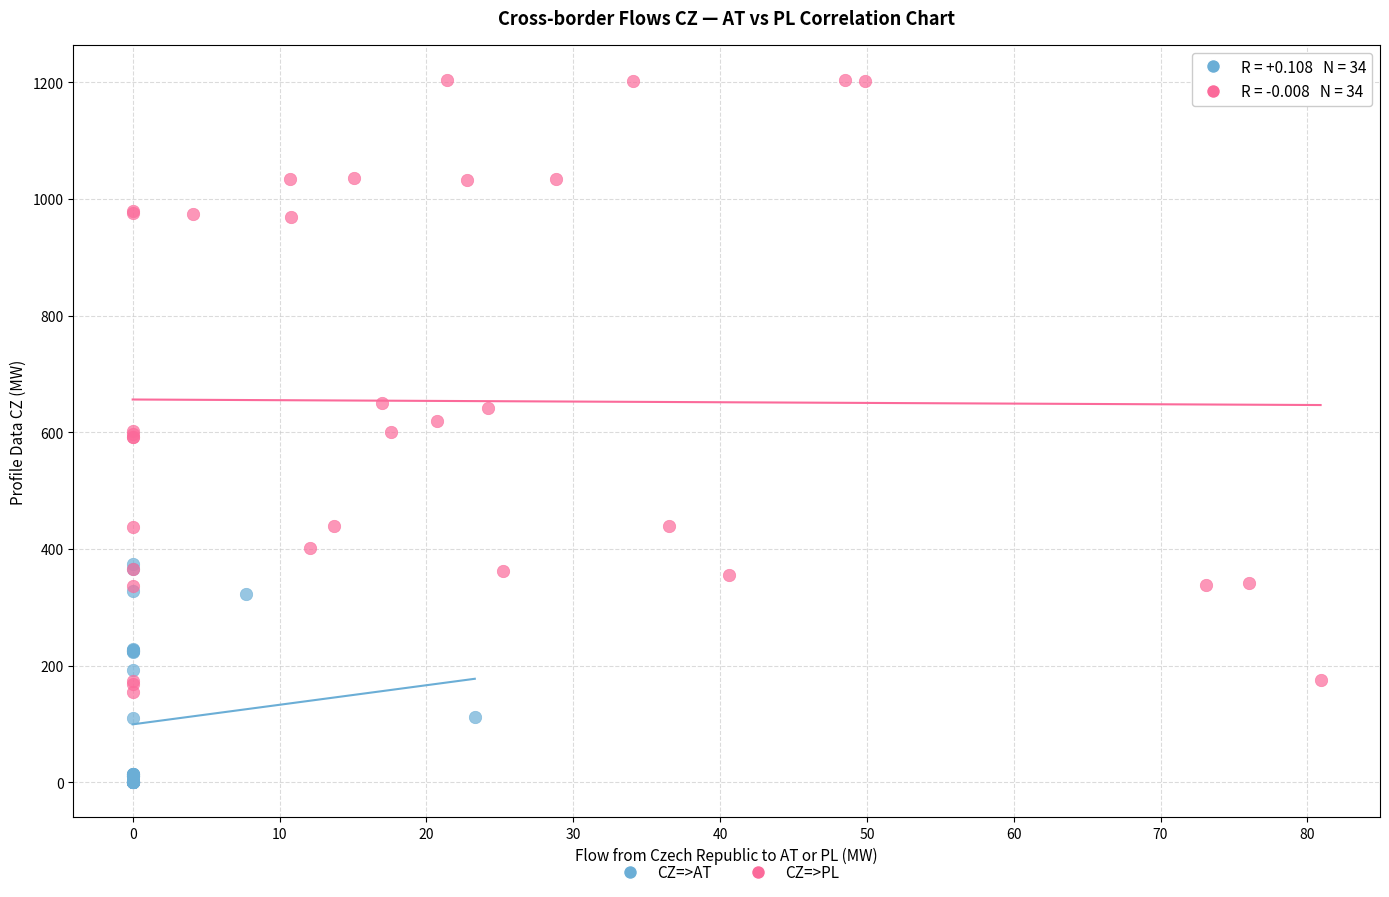

Which series has the widest spread of Y values?

CZ=>PL